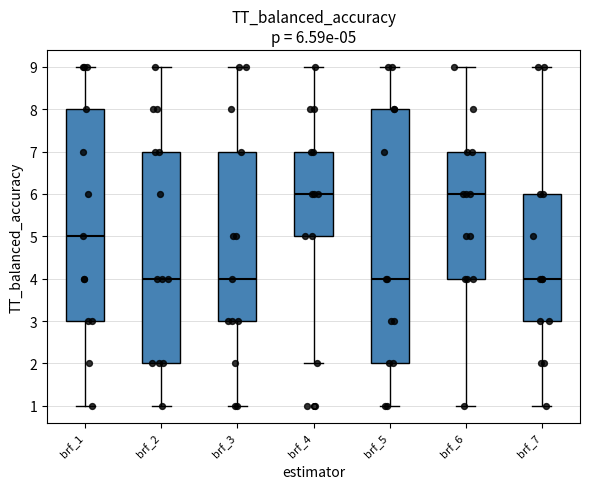

Which box is the tallest, from its lower edge to its upper edge?

brf_5